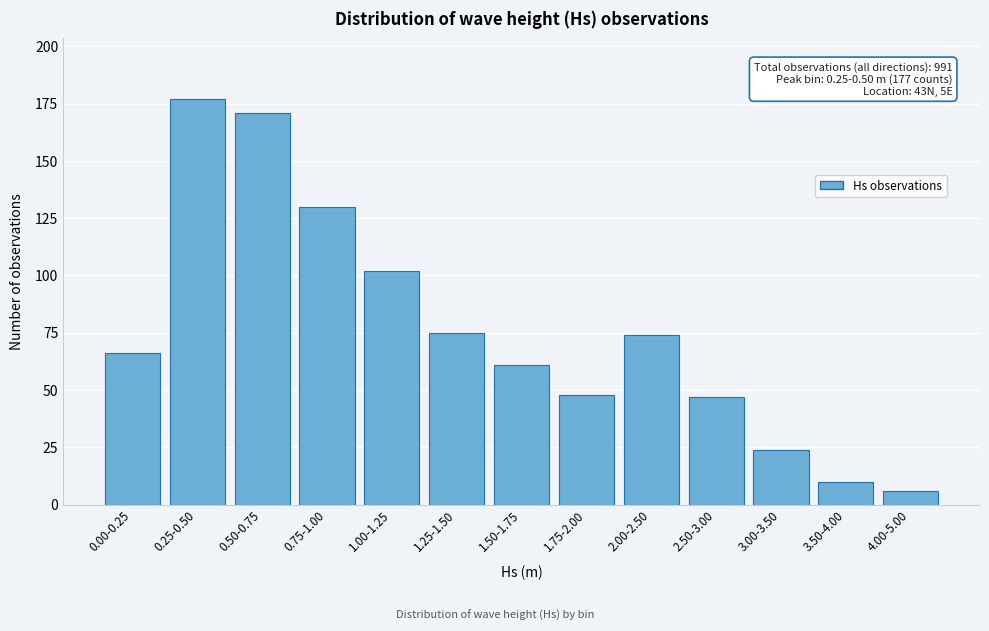

Reading left to right, list all the values displayed in this chart.

0.00-0.25=66	0.25-0.50=177	0.50-0.75=171	0.75-1.00=130	1.00-1.25=102	1.25-1.50=75	1.50-1.75=61	1.75-2.00=48	2.00-2.50=74	2.50-3.00=47	3.00-3.50=24	3.50-4.00=10	4.00-5.00=6